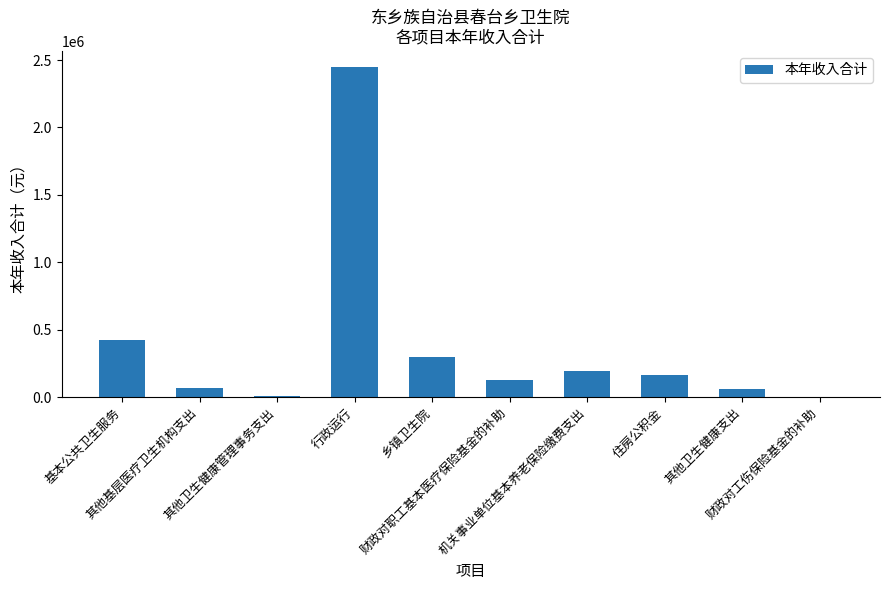

What is the sum of all values?

3792561.3